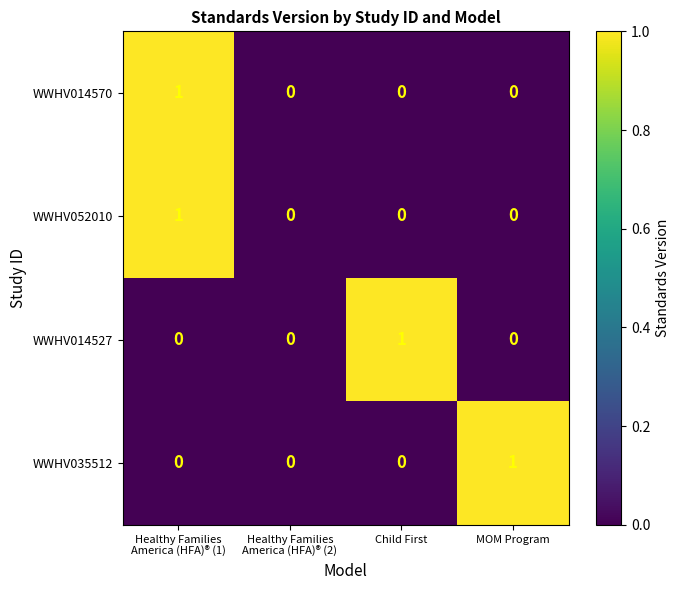

What is the maximum value shown in the chart?

1